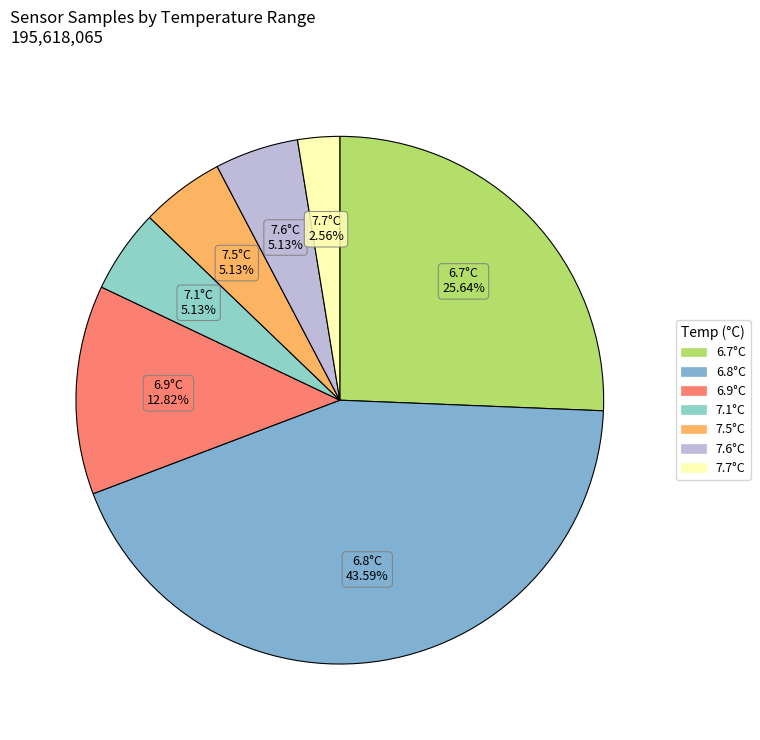

How many segments does this pie chart have?

7